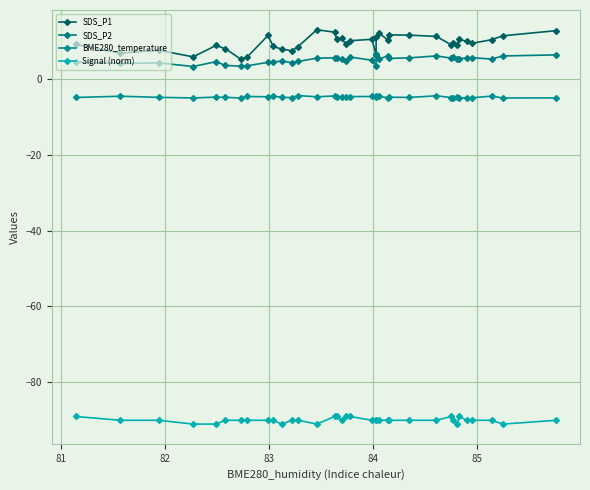

True or false: SDS_P1 and SDS_P2 intersect in this chart.

False